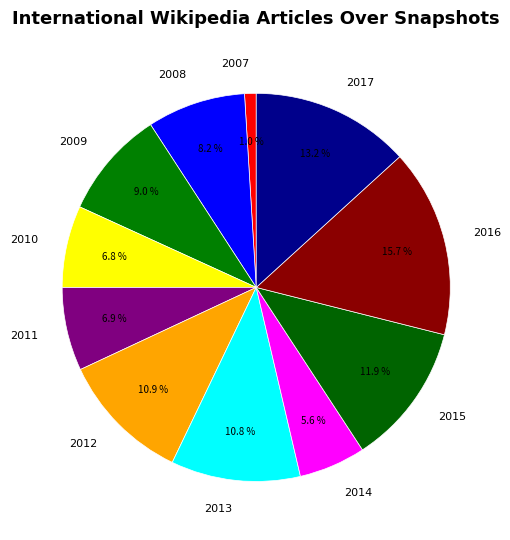

Is there a majority slice in this chart?

No